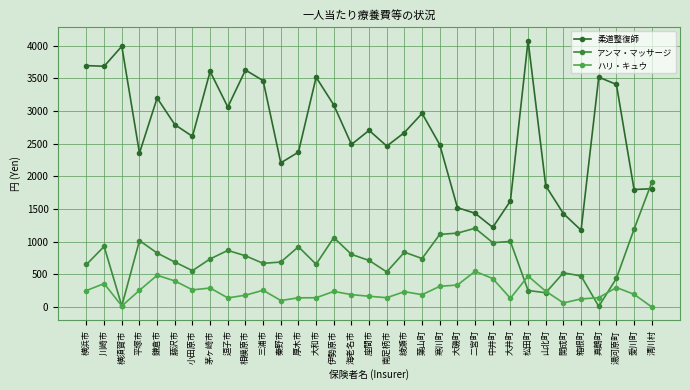

At which label is アンマ・マッサージ closest to 958?

中井町